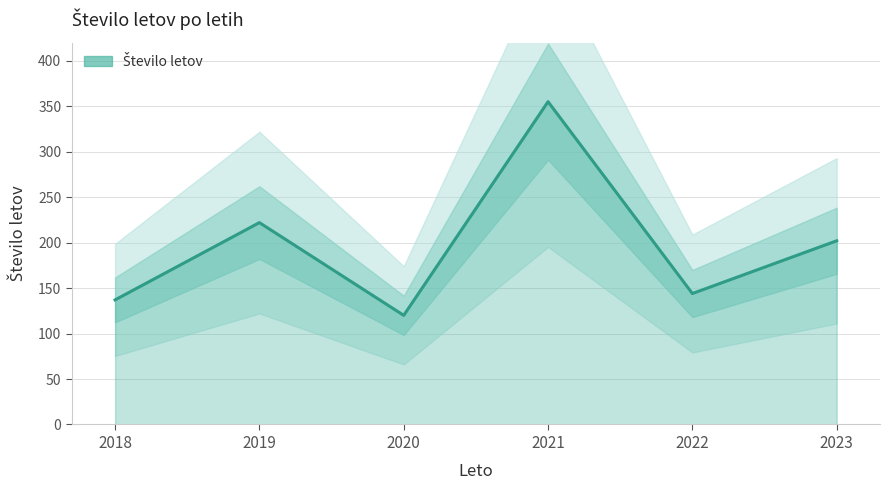

What is the smallest value displayed?

120